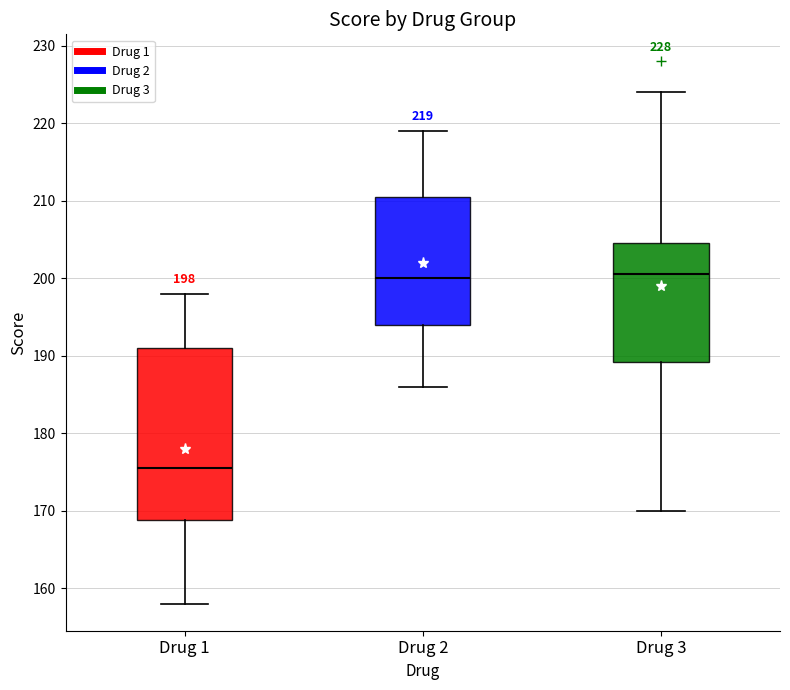

Comparing the boxes themselves (not the whiskers), which one is the tallest?

Drug 1